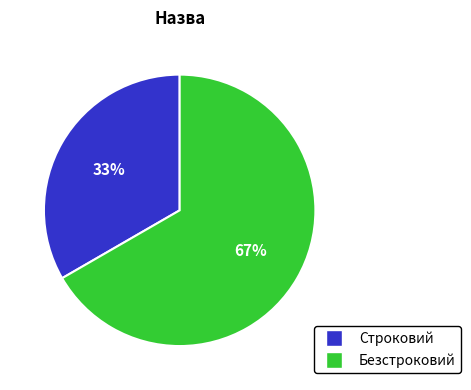

Is the sum of Безстроковий and Строковий greater than half?

Yes